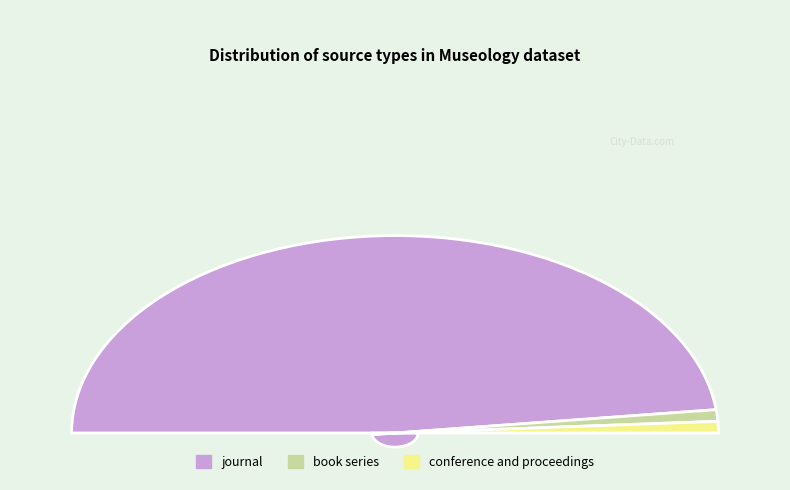

Count the number of slices in the pie.

3